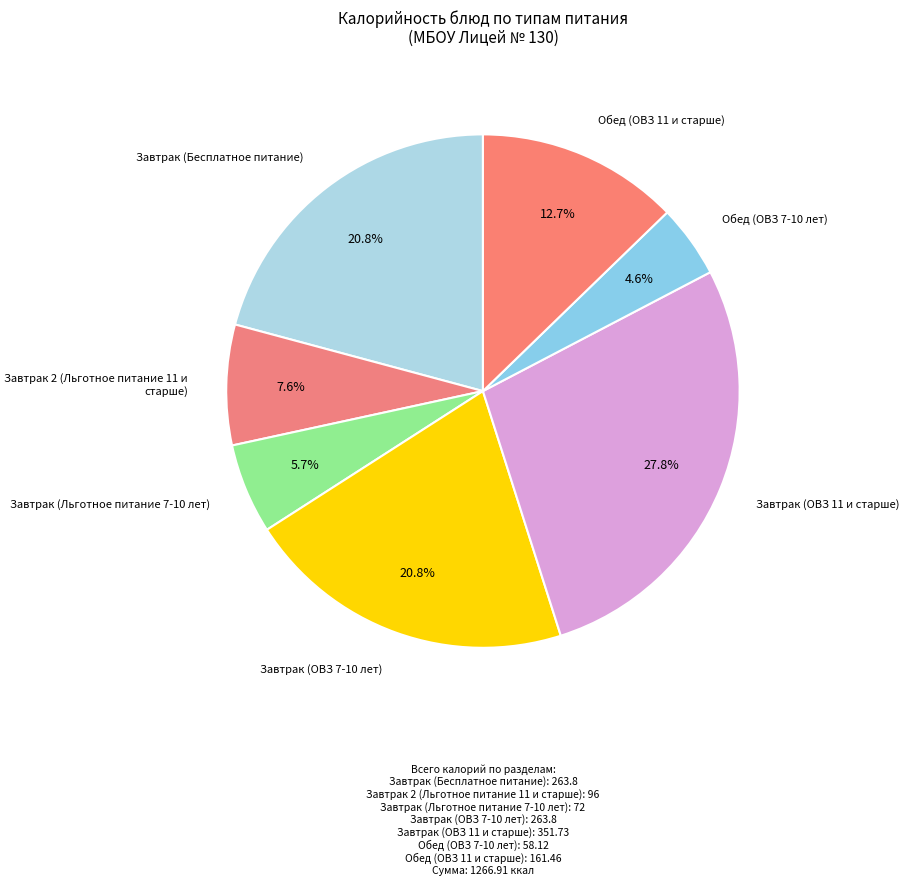

Count the number of slices in the pie.

7